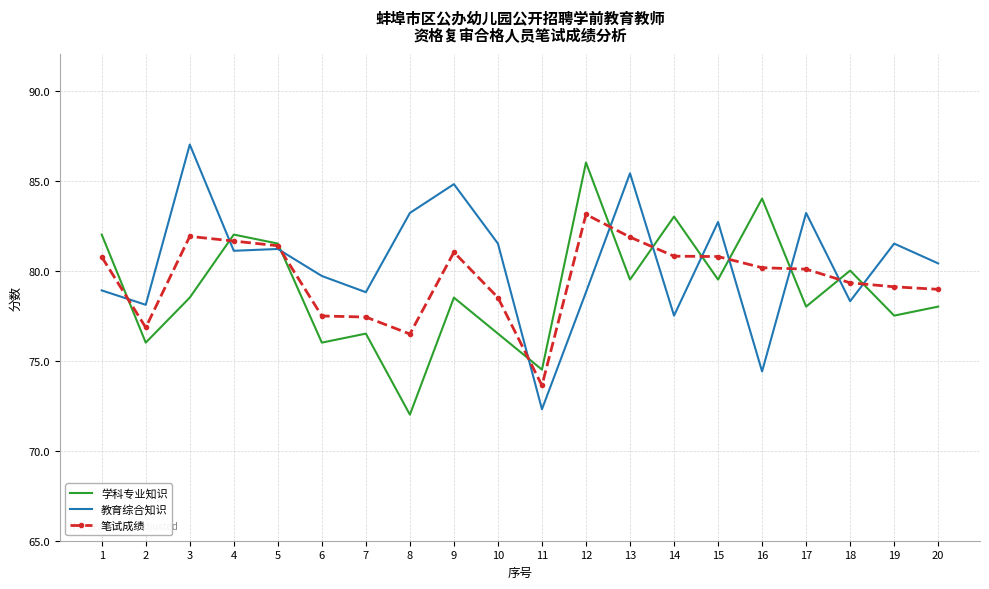

True or false: 教育综合知识 and 学科专业知识 intersect in this chart.

True